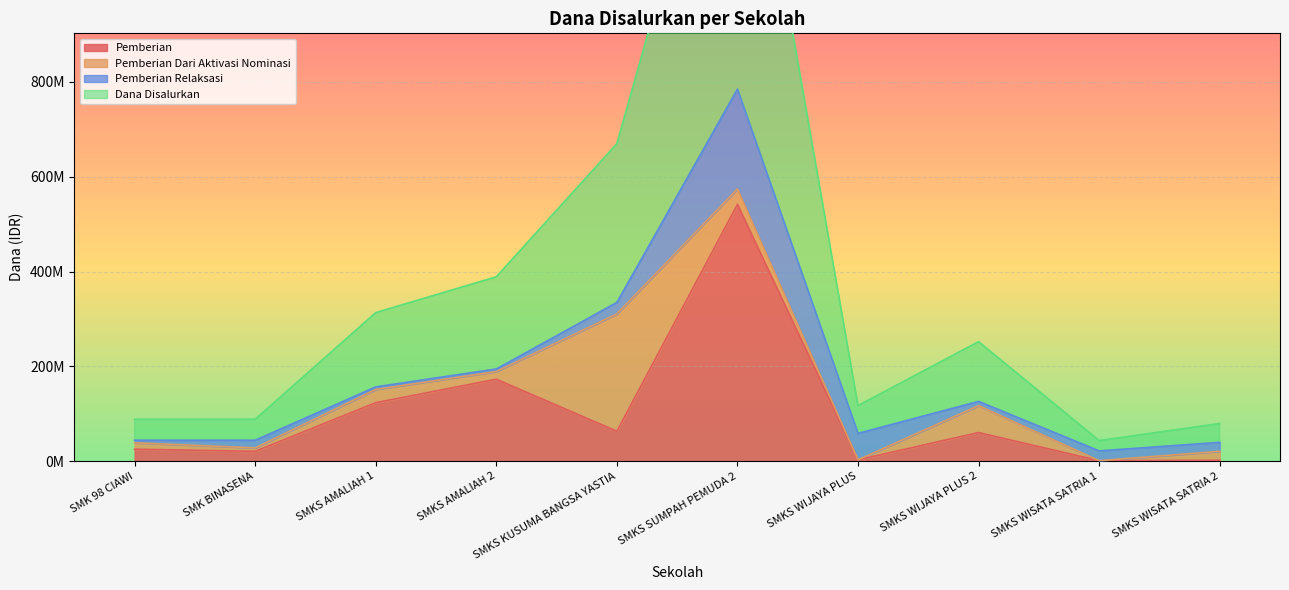

True or false: Pemberian has a value of 25200000 at SMK 98 CIAWI.

True